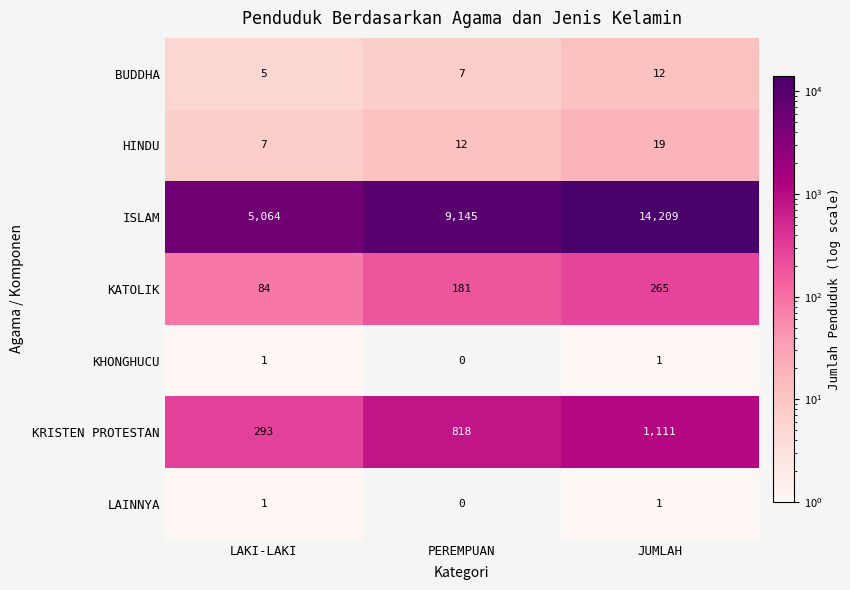

Between LAKI-LAKI and PEREMPUAN, which series saw the biggest shift?

ISLAM